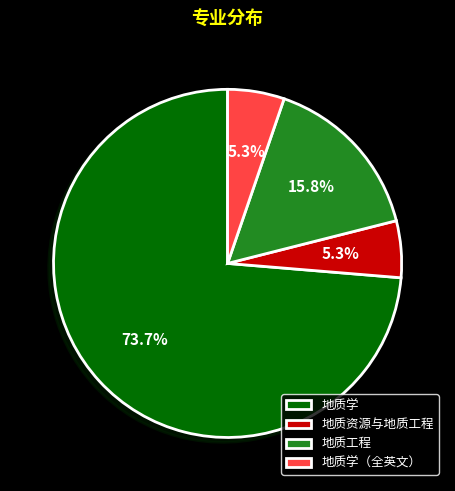

What is the largest slice in the pie chart?

地质学